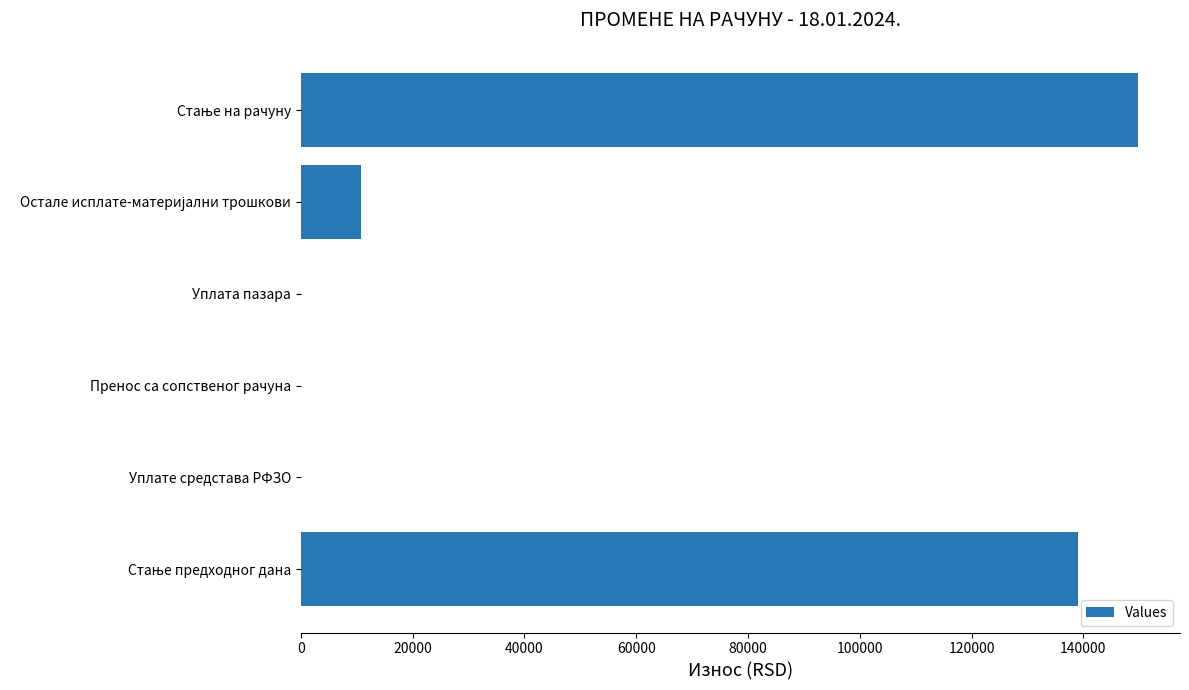

The chart shows a value of 57220.8 at Уплате средстава РФЗО. True or false?

False